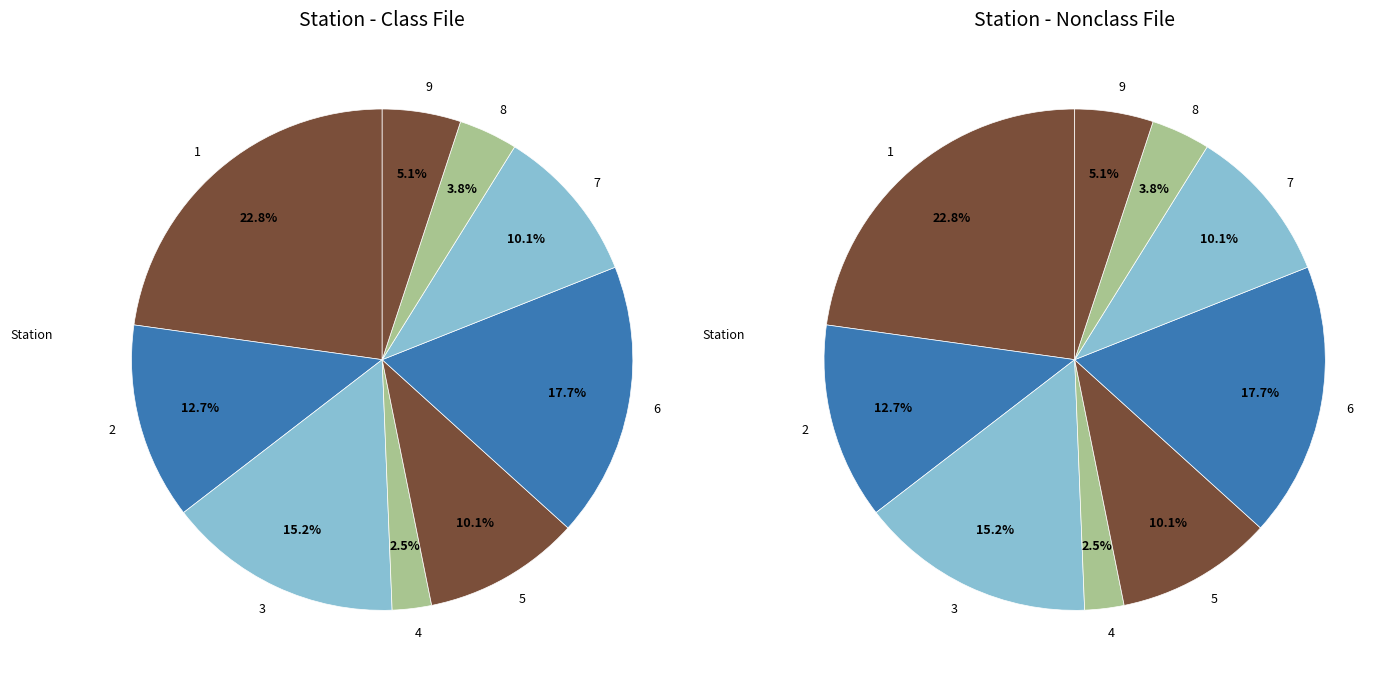

Is it true that 5 is 22% of the pie?

False